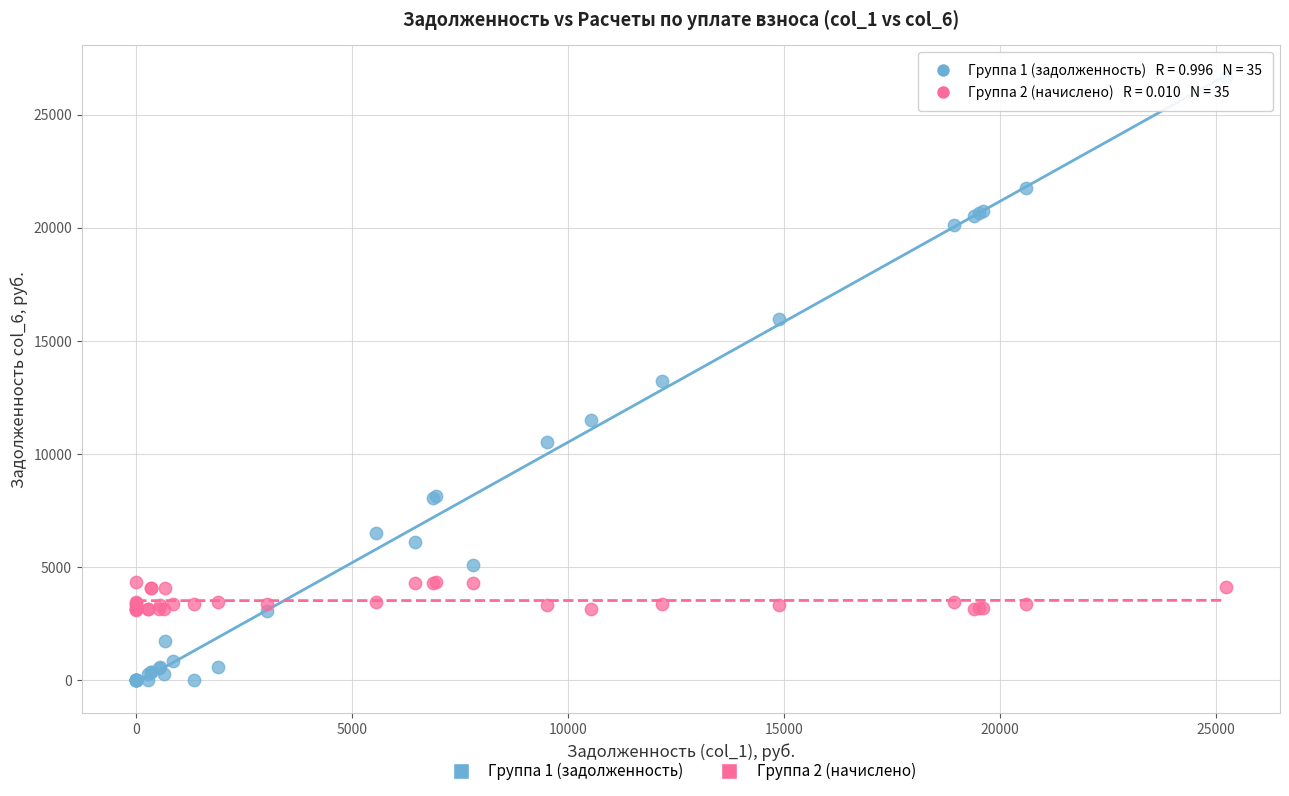

Which series reaches the maximum Y coordinate?

Группа 1 (задолженность)